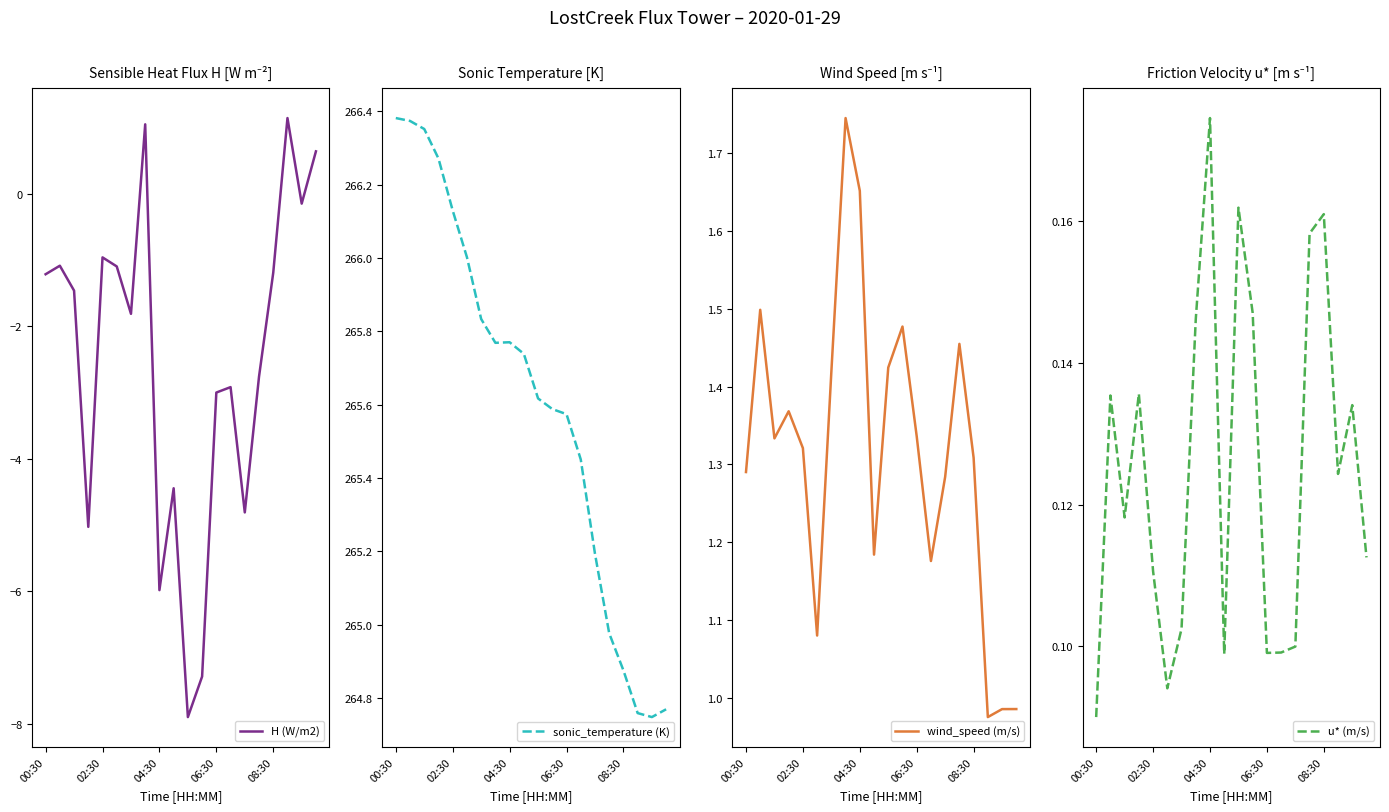

What is the value of the H (W/m2) point at the 17th from the left?

-1.2